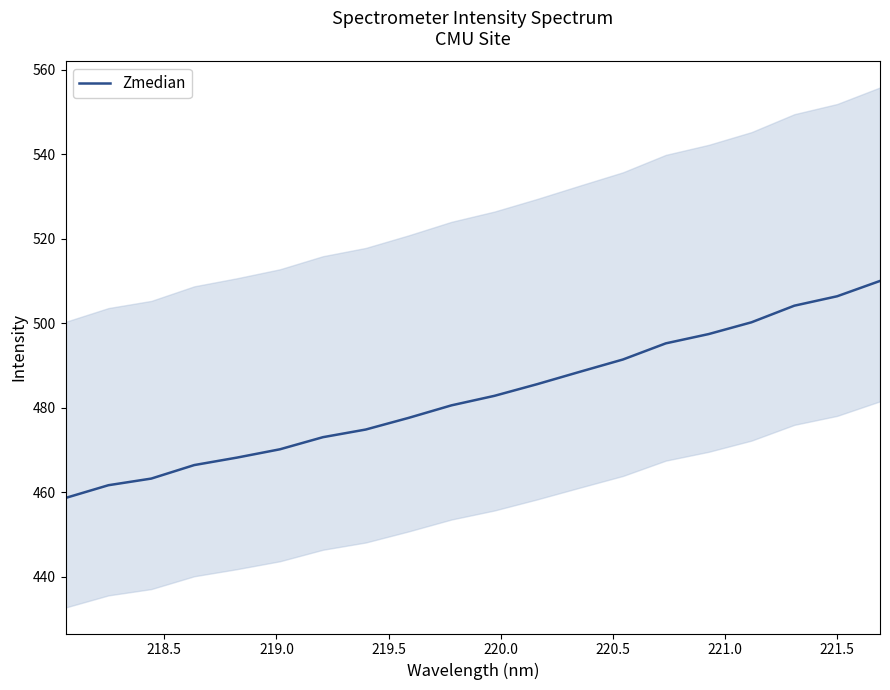

What is the maximum value for Zmedian?

510.0